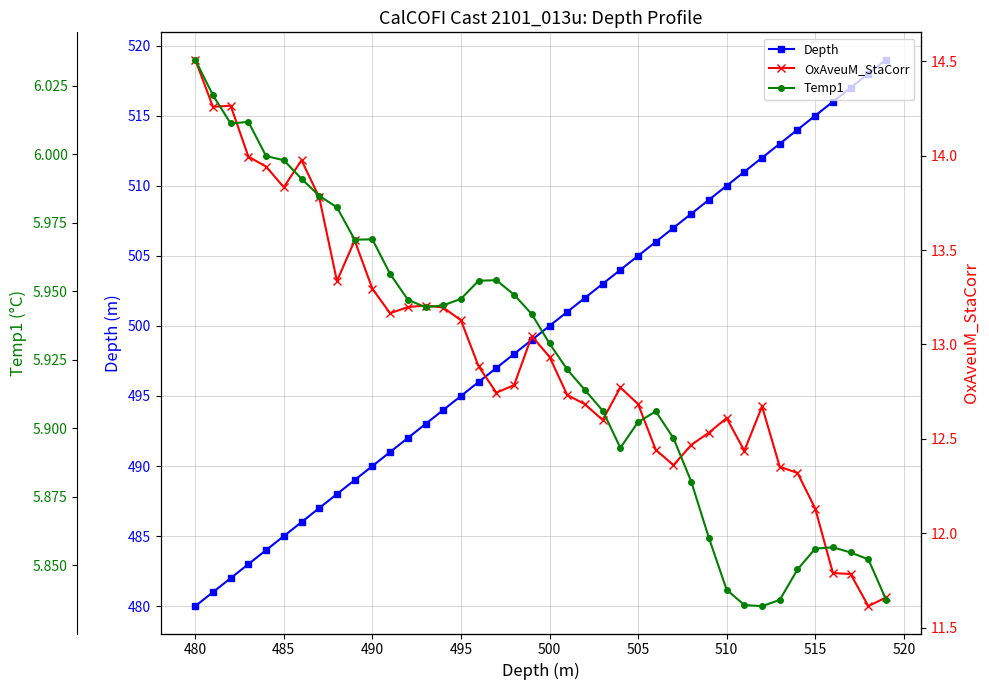

What is the lowest value of the OxAveuM_StaCorr series?

11.6